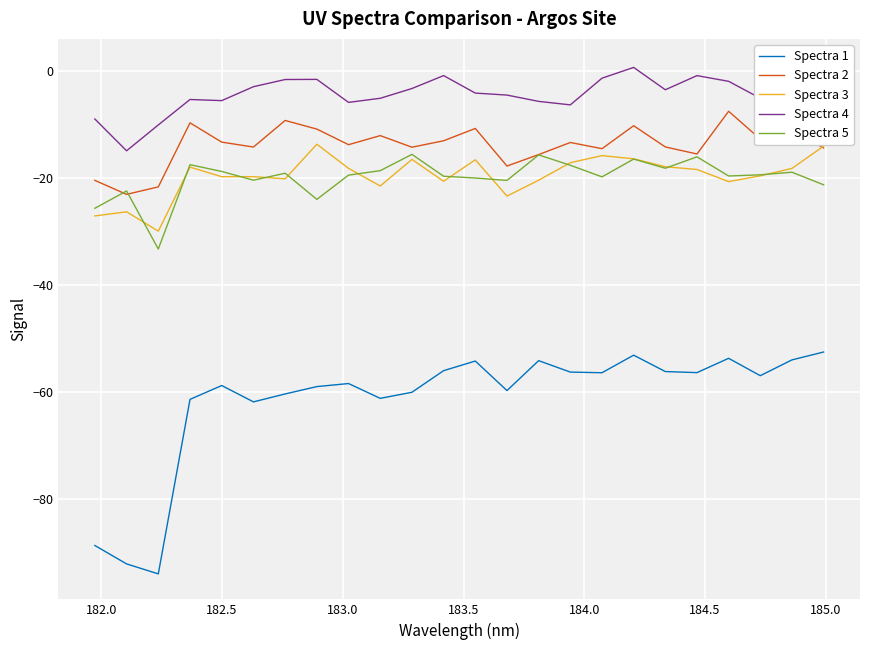

What are all the series names shown in the legend?

Spectra 1, Spectra 2, Spectra 3, Spectra 4, Spectra 5